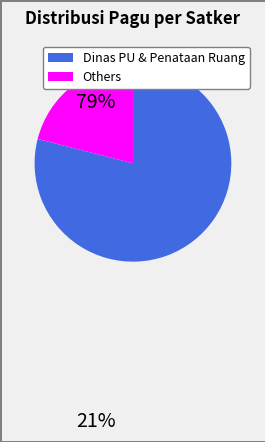

Is there a majority slice in this chart?

Yes